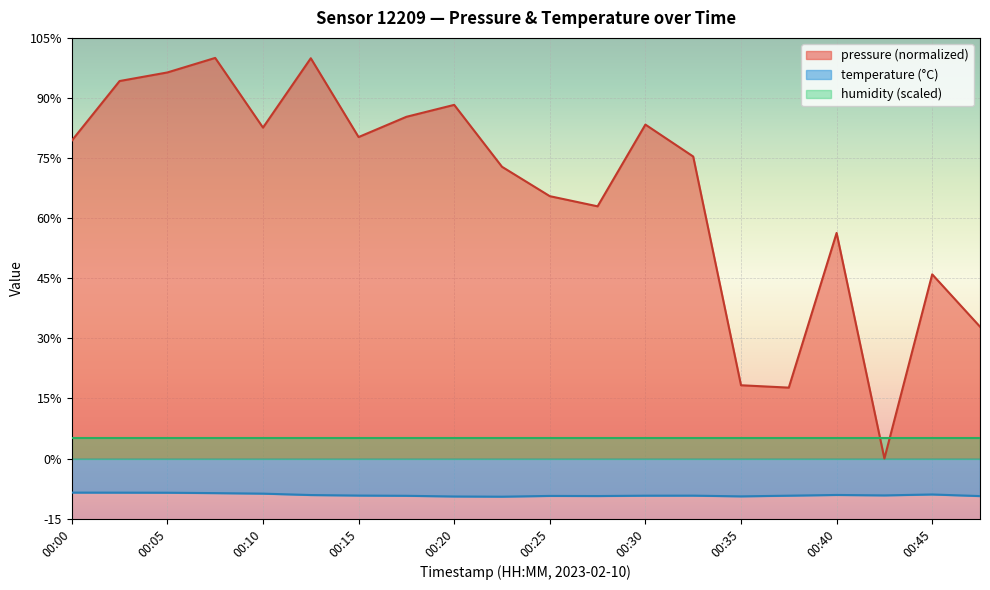

What is the difference between the maximum and minimum values in the temperature series?

1.0